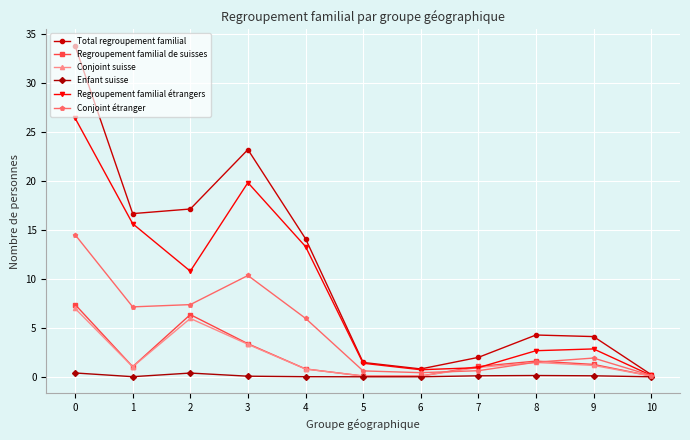

Where is the first local maximum for Total regroupement familial?

3